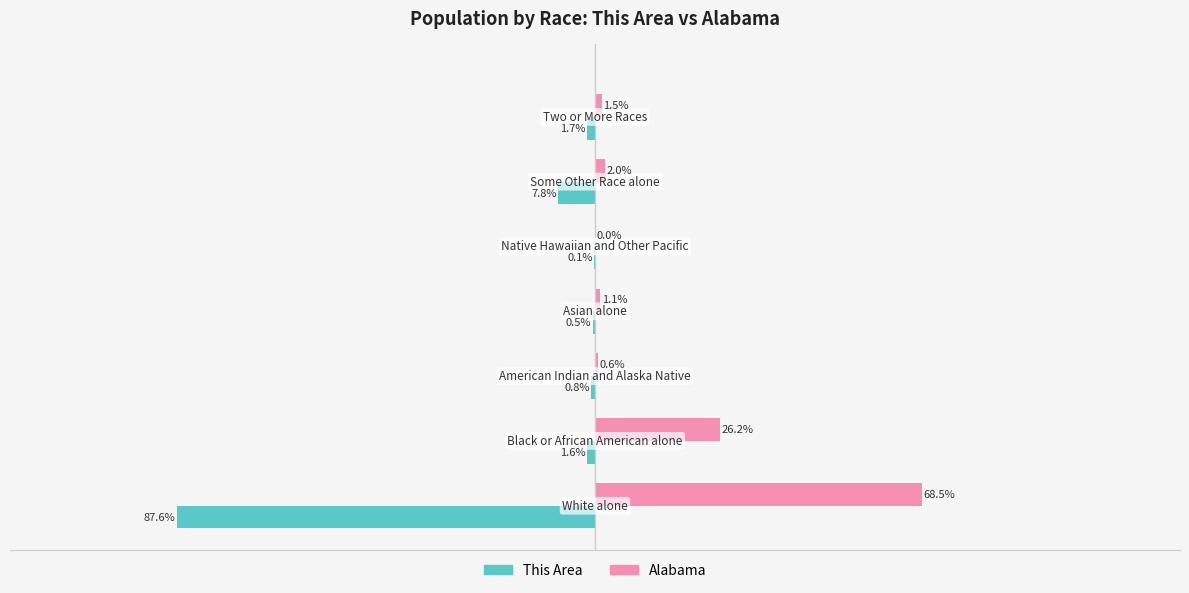

Which series has the largest total across all categories?

Alabama